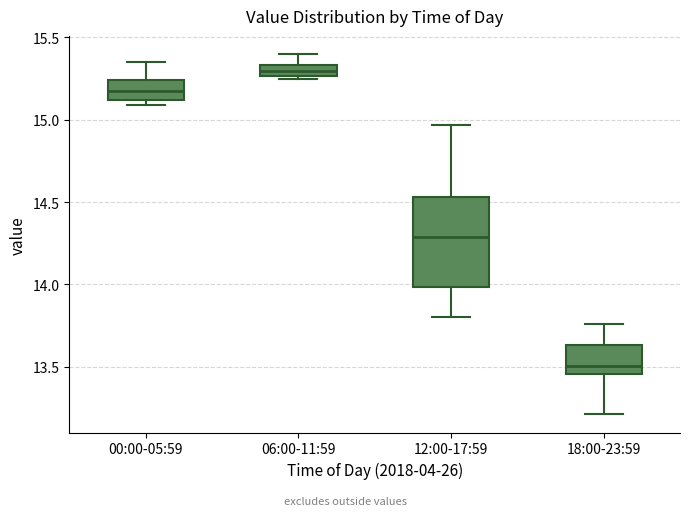

Which box's median line is the highest?

06:00-11:59